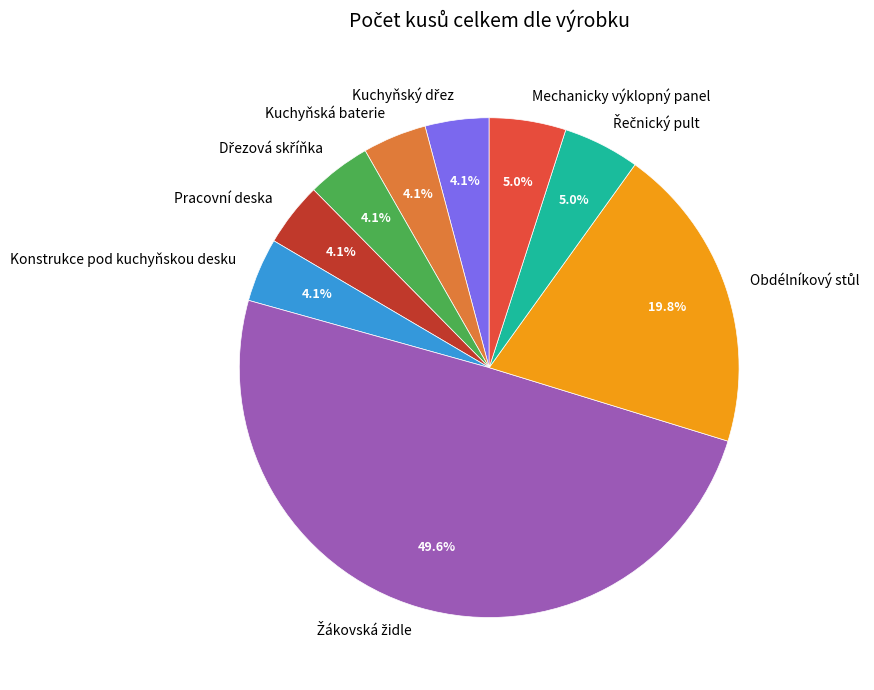

Between Pracovní deska and Mechanicky výklopný panel, which is larger?

Mechanicky výklopný panel